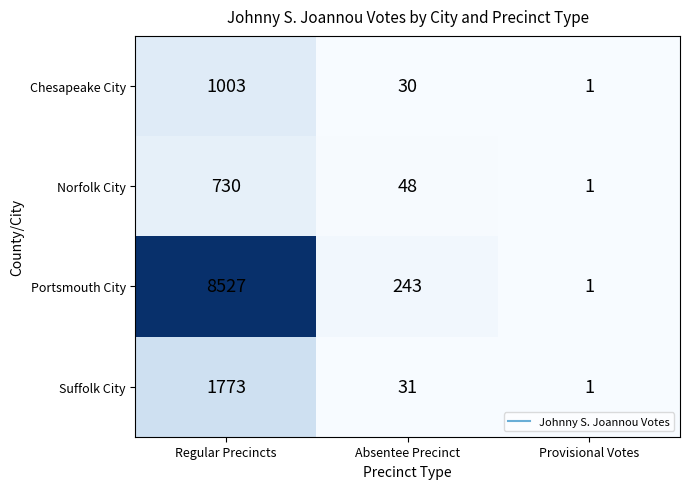

The Norfolk City series shows 388 at Regular Precincts. True or false?

False